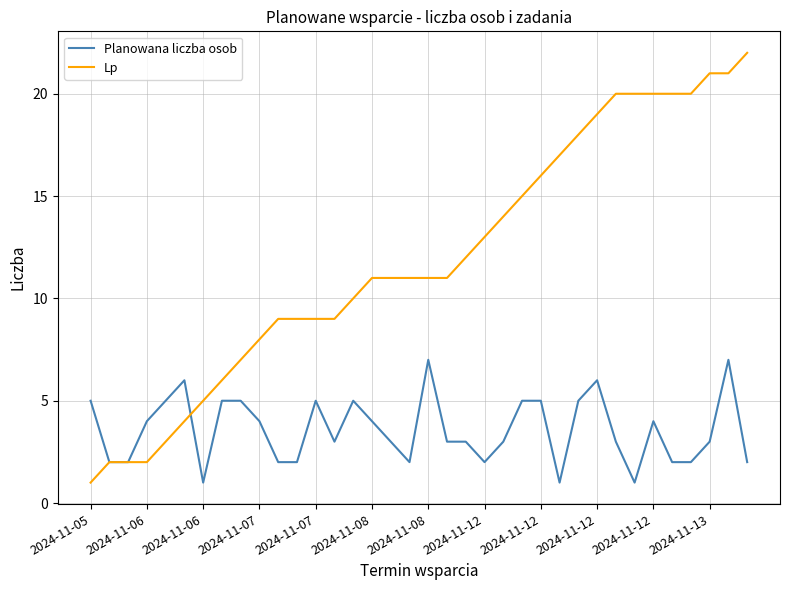

What is the highest value of the Lp series?

22